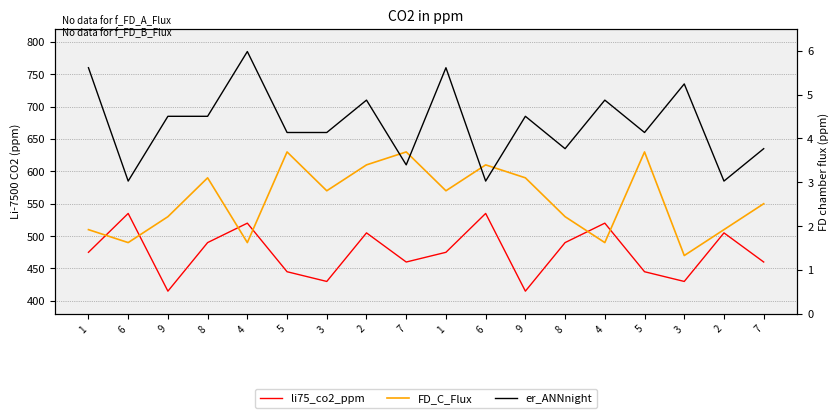

At which label is er_ANNnight closest to 685?

9